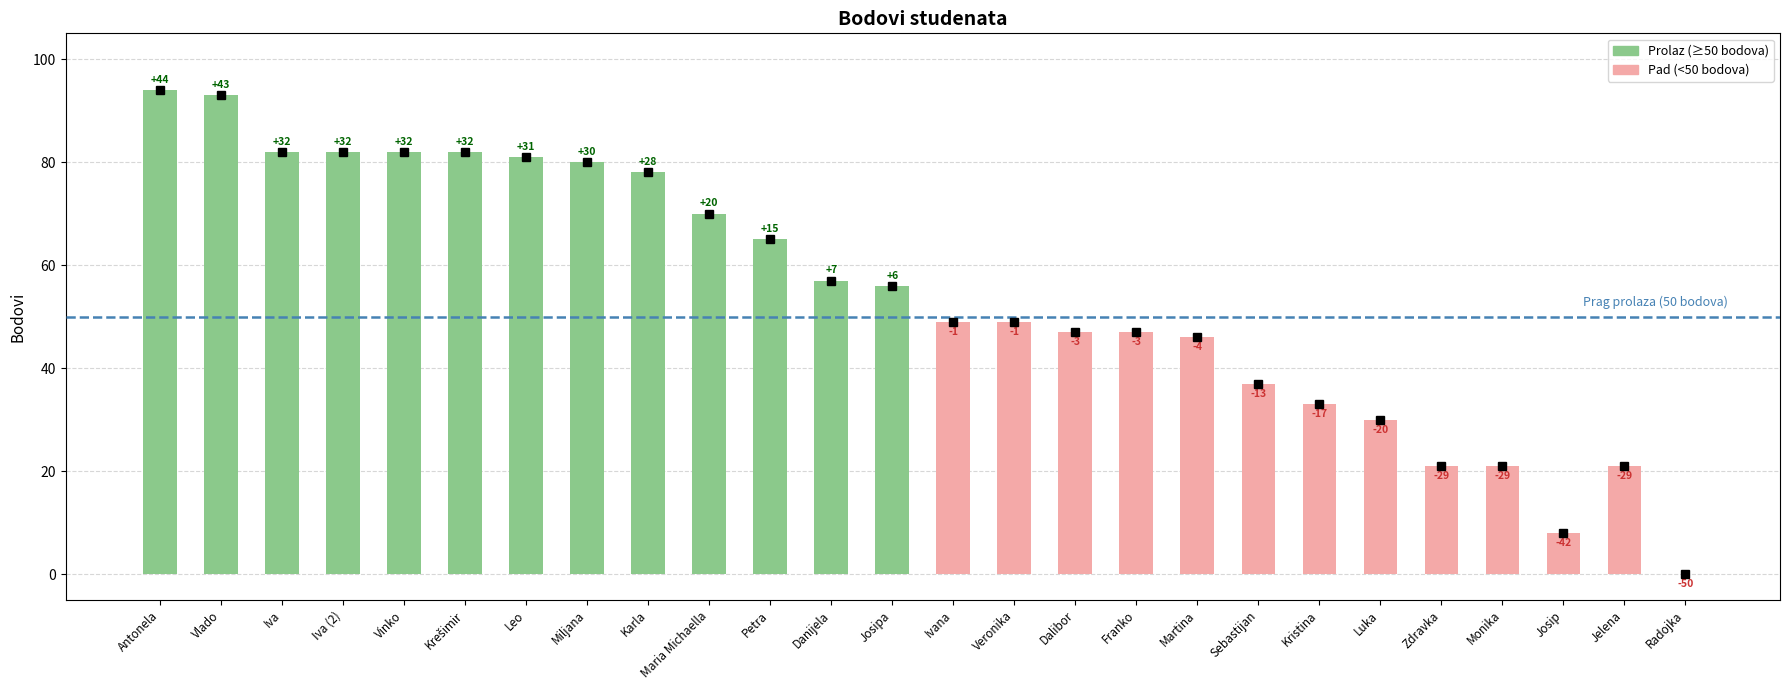

What is the difference between the second highest and minimum values?

93